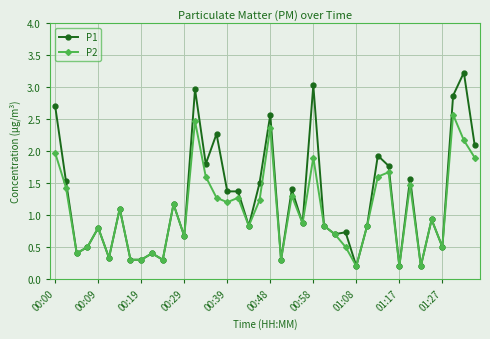

Which series has the largest total across all categories?

P1